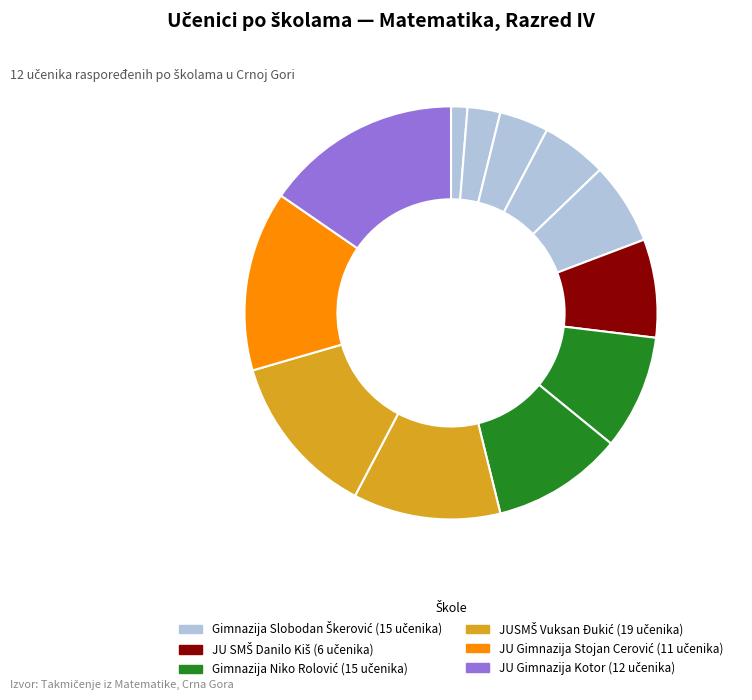

How many segments does this pie chart have?

12